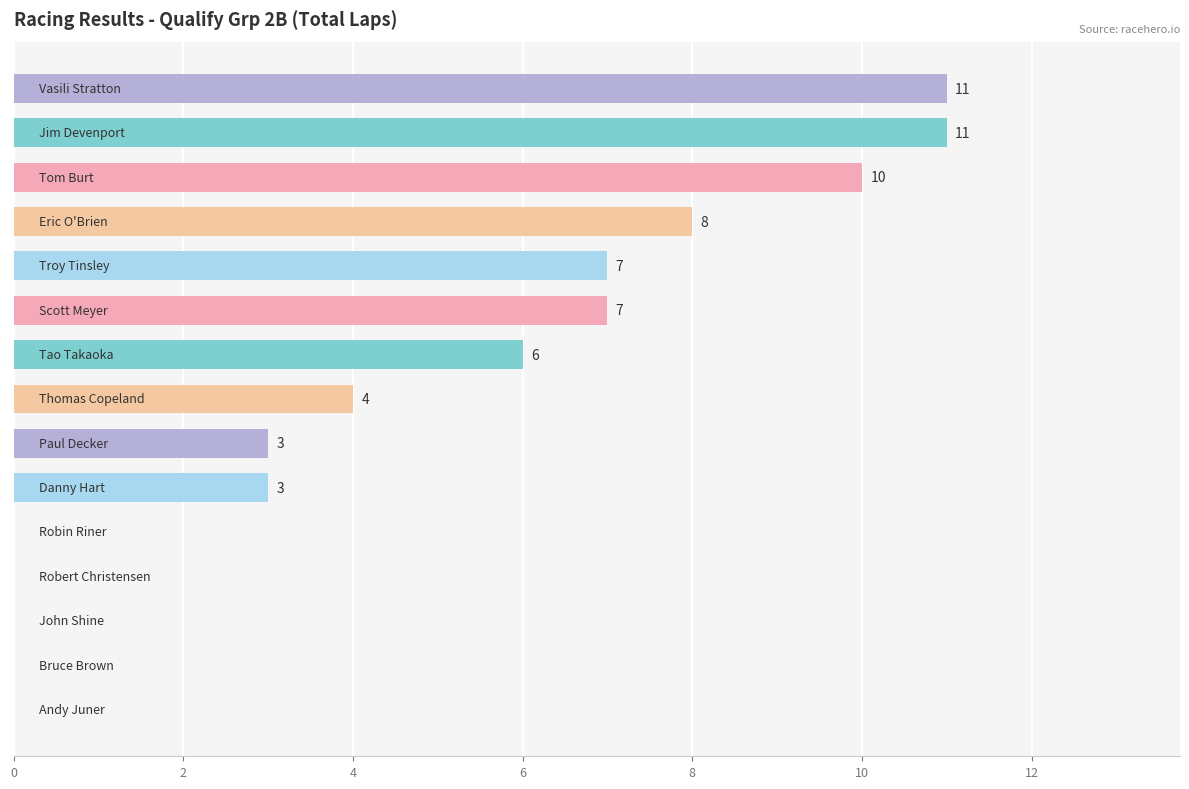

Count the number of data series in this chart.

1